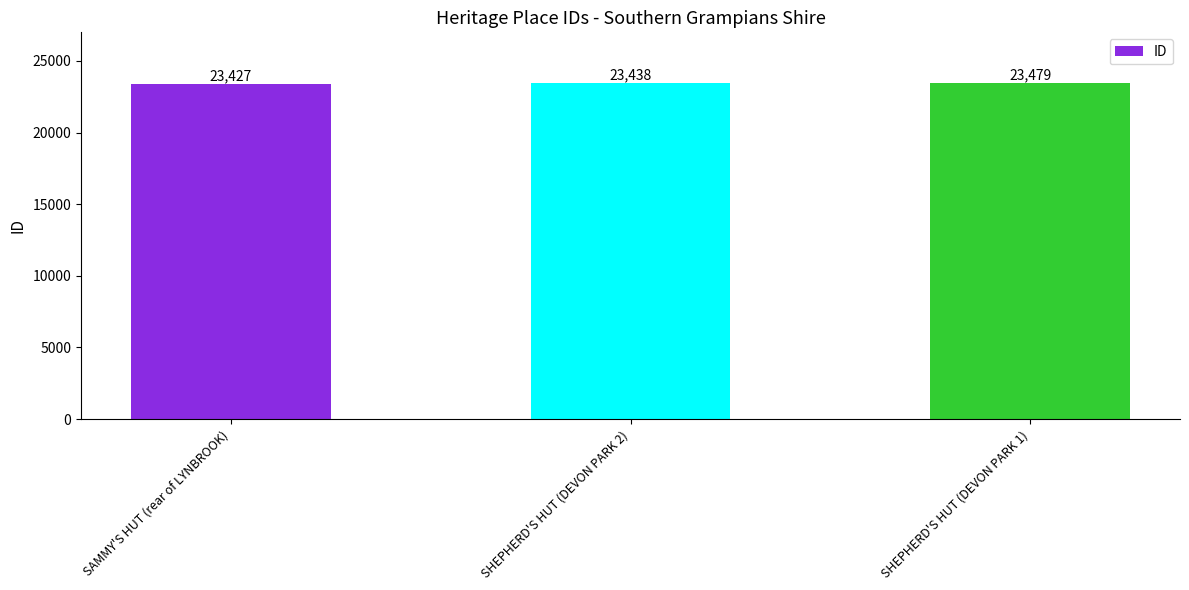

What is the label of the 2nd bar from the left?

SHEPHERD'S HUT (DEVON PARK 2)